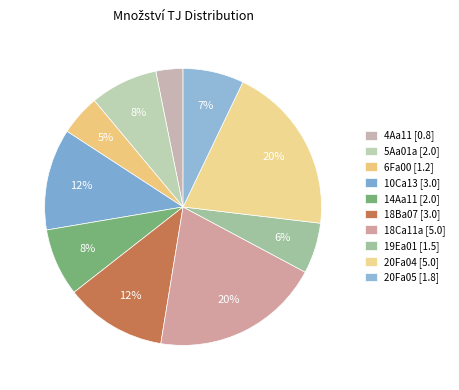

Is the sum of 6Fa00 and 18Ba07 greater than half?

No